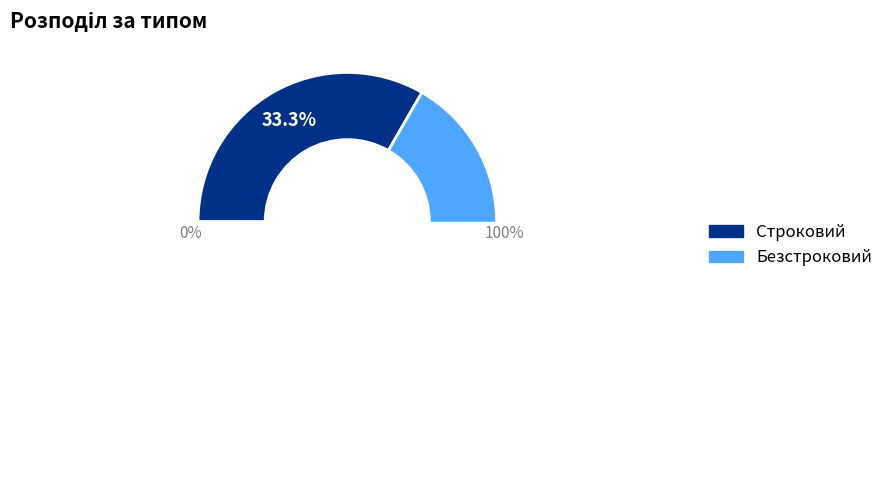

Is there any slice that represents more than half of the pie?

Yes